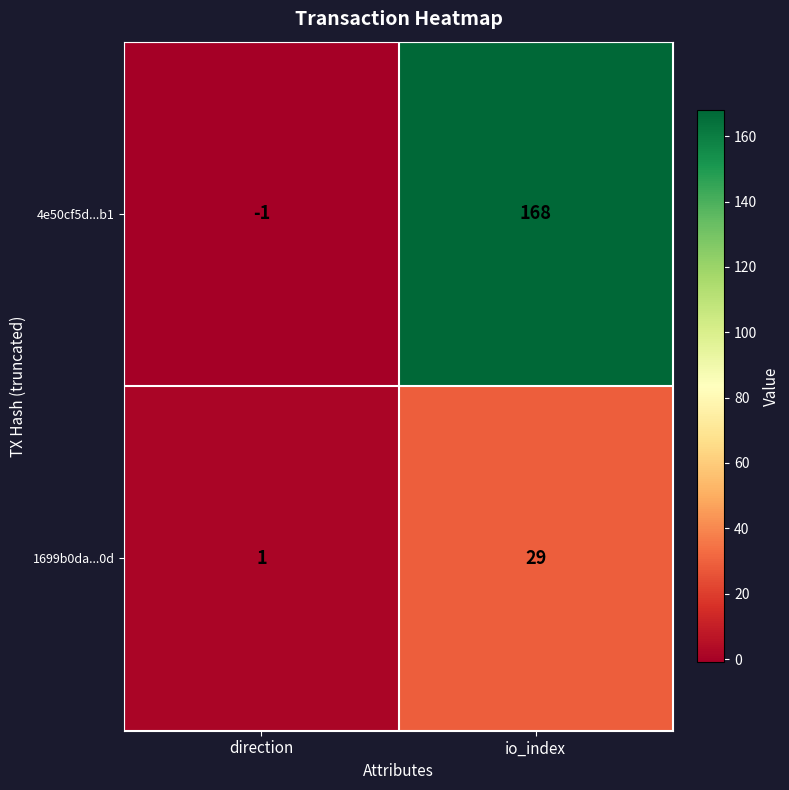

Reading right to left, what are all the values shown in this chart?

4e50cf5d...b1: io_index=168	direction=-1
1699b0da...0d: io_index=29	direction=1